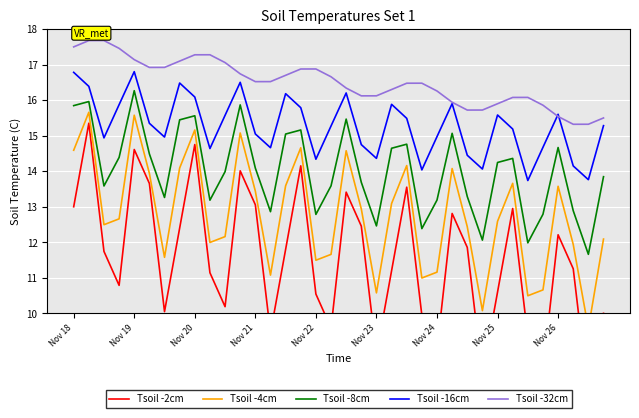

True or false: Tsoil -8cm and Tsoil -16cm intersect in this chart.

False